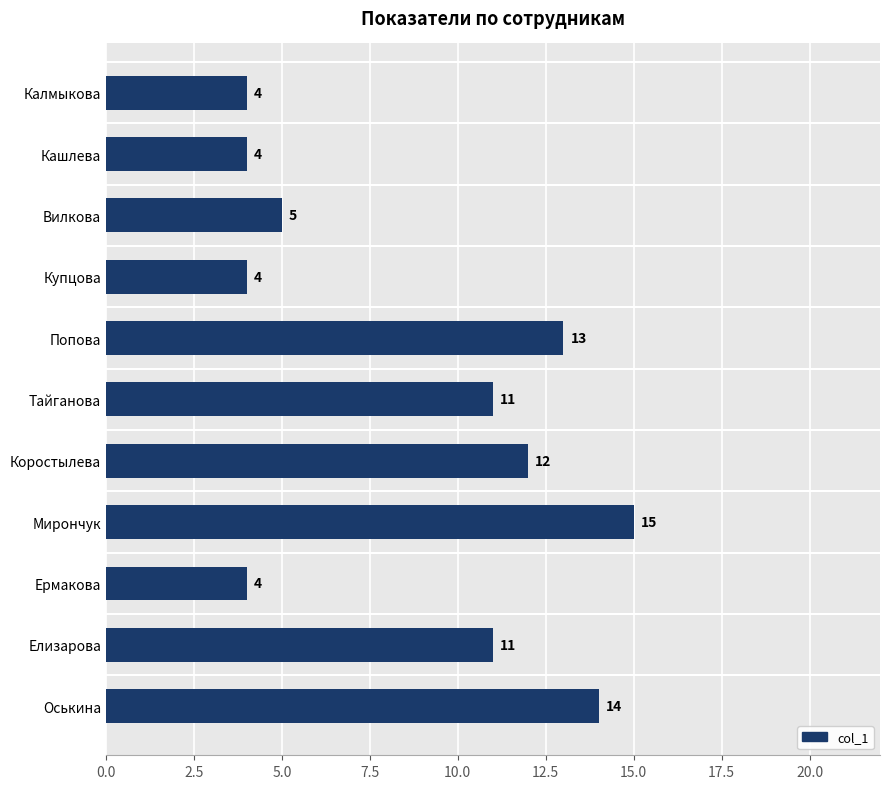

Between Тайганова and Вилкова, which is larger?

Тайганова